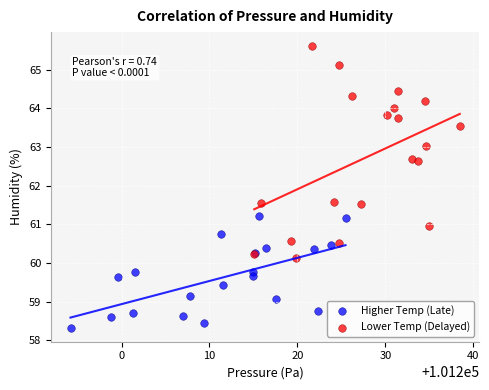

Which series has the widest spread of Y values?

Lower Temp (Delayed)